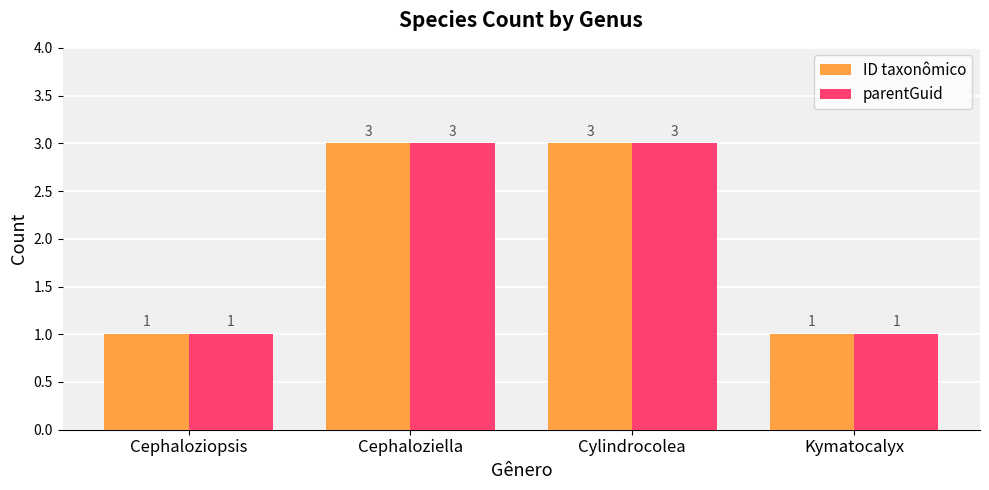

How many groups of bars are there?

4